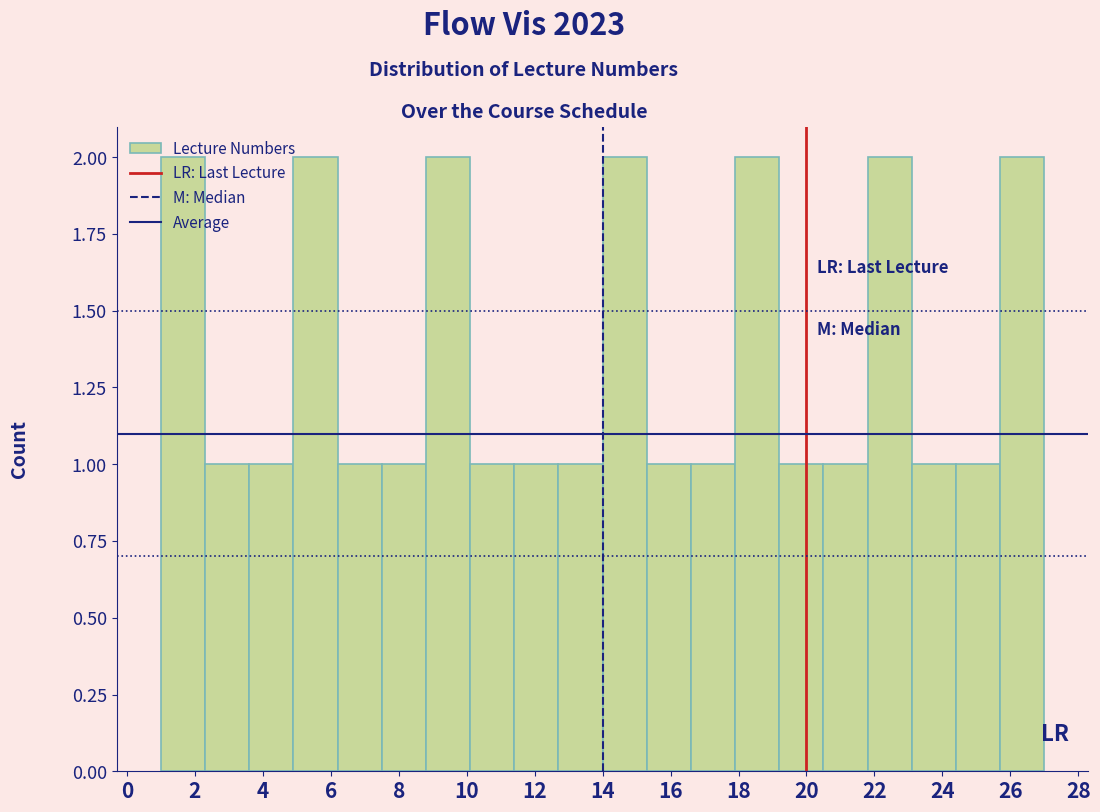

Reading left to right, transcribe this chart: for each bar, give the range it covers on the x-axis and its height. Neither the bar edges nor the heights are printed on the chart, so give them approximately, as read against the axes.

1.0 to 2.3: 2
2.3 to 3.6: 1
3.6 to 4.9: 1
4.9 to 6.2: 2
6.2 to 7.5: 1
7.5 to 8.8: 1
8.8 to 10.1: 2
10.1 to 11.4: 1
11.4 to 12.7: 1
12.7 to 14.0: 1
14.0 to 15.3: 2
15.3 to 16.6: 1
16.6 to 17.9: 1
17.9 to 19.2: 2
19.2 to 20.5: 1
20.5 to 21.8: 1
21.8 to 23.1: 2
23.1 to 24.4: 1
24.4 to 25.7: 1
25.7 to 27.0: 2